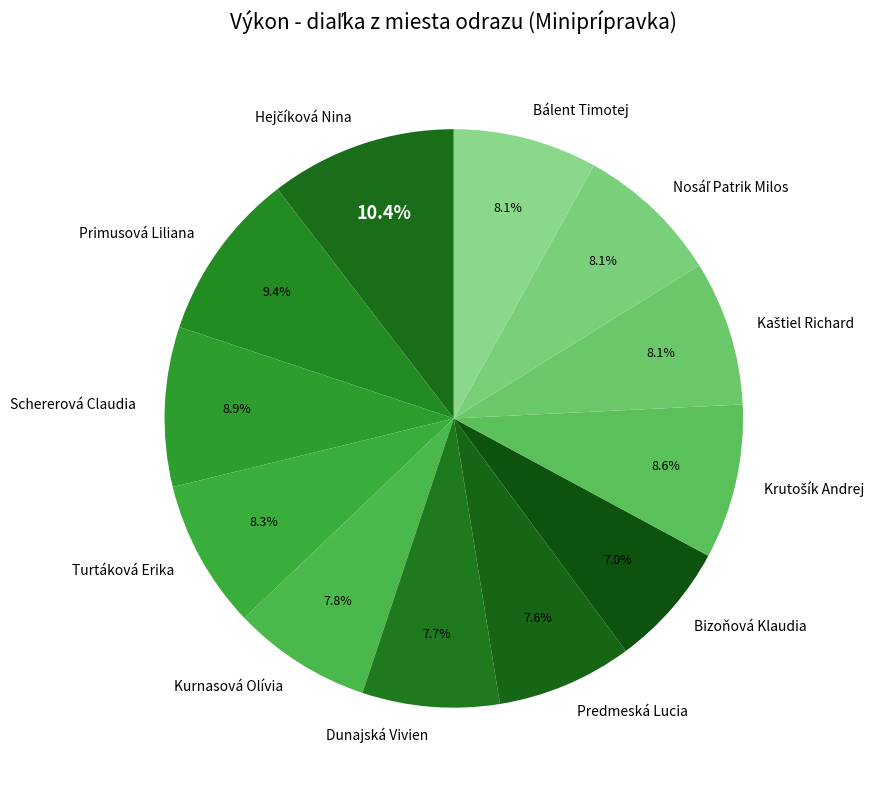

To the nearest percent, what is the difference between the largest and smallest slice percentages?

3%